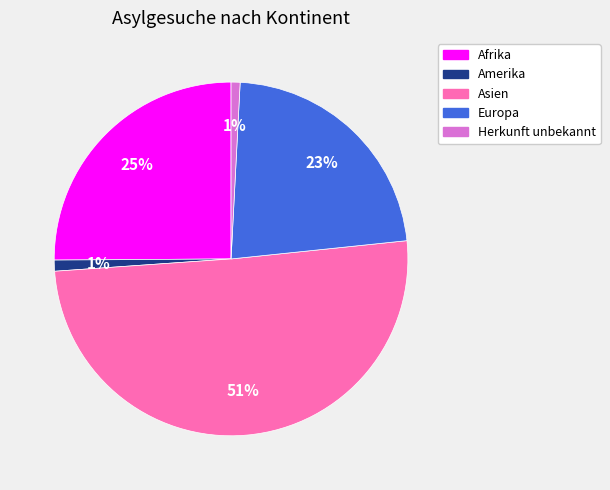

Between Europa and Afrika, which is larger?

Afrika